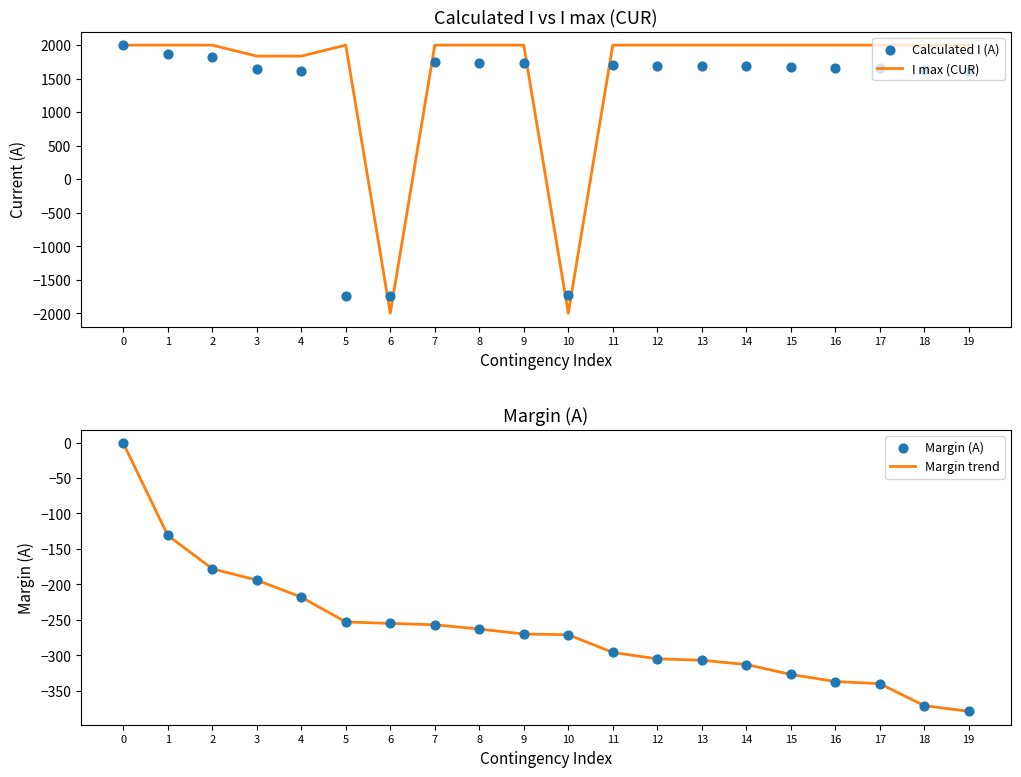

Which series contains the lowest Y value?

I max (CUR)